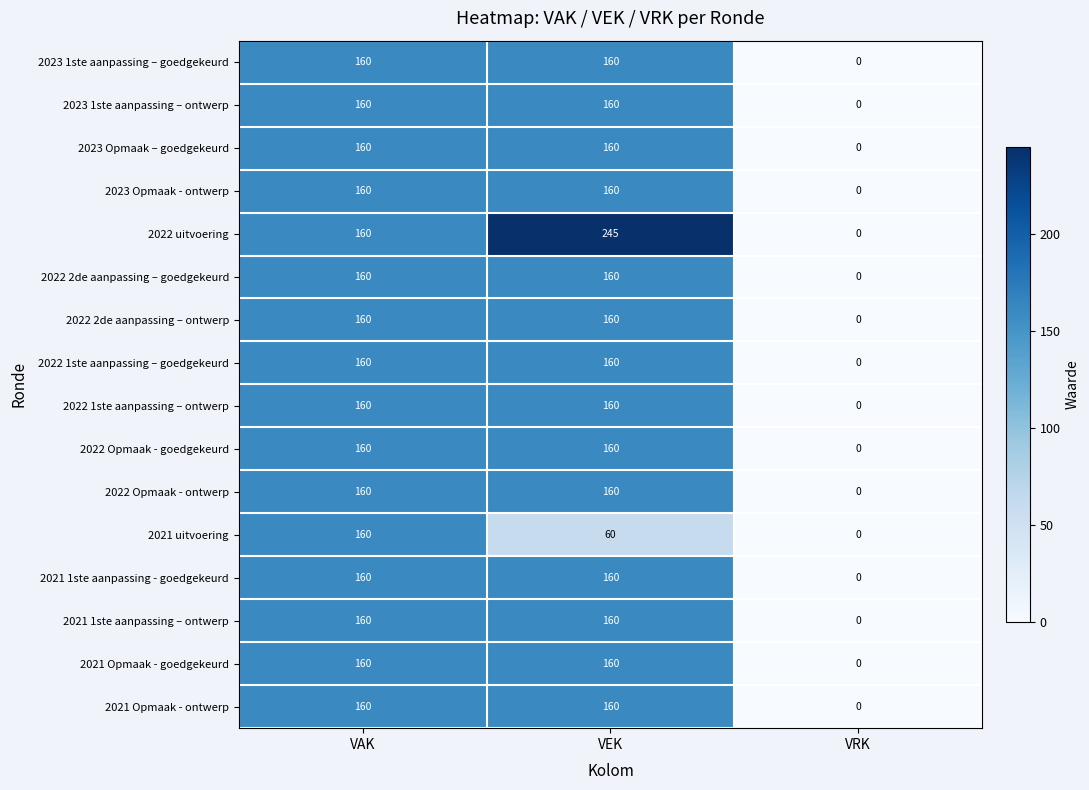

Which series changed the most between VAK and VEK?

2021 uitvoering